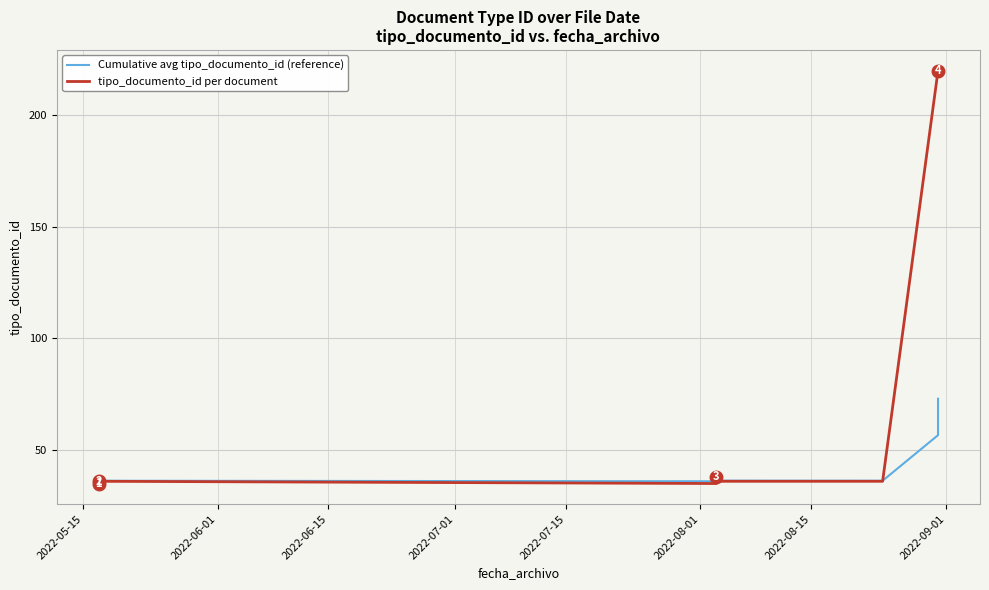

How many data points in Cumulative avg tipo_documento_id (reference) are less than 36?

1